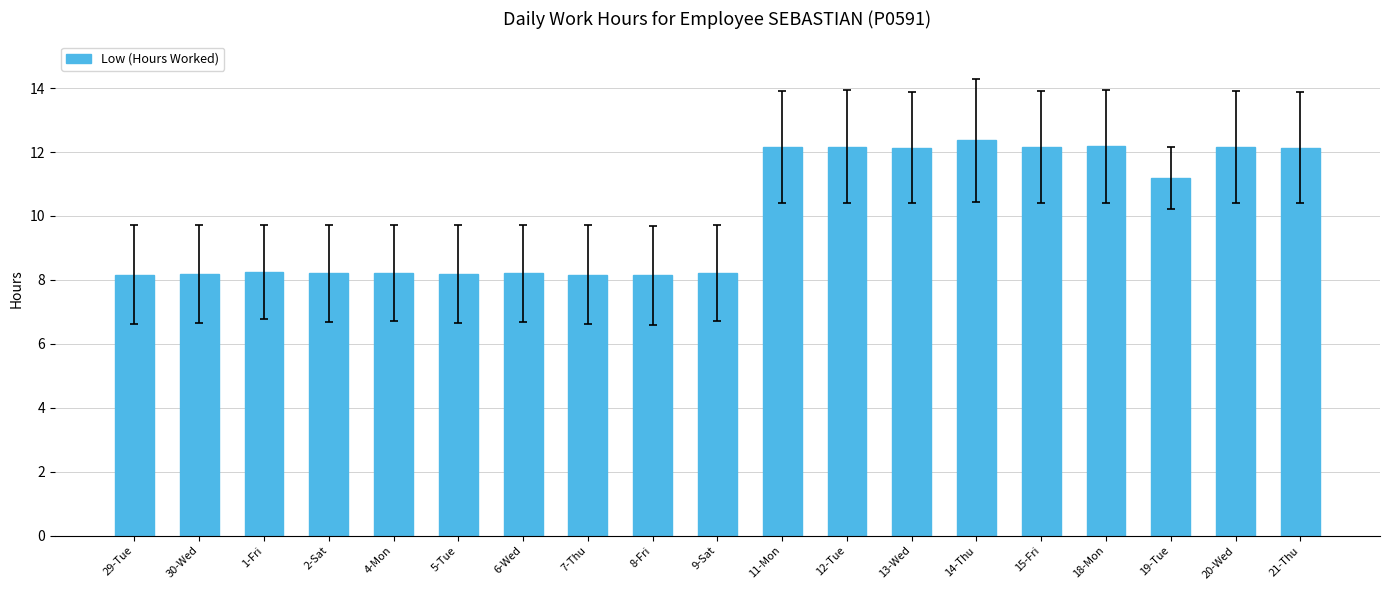

What is the difference between the maximum and minimum values?

4.2